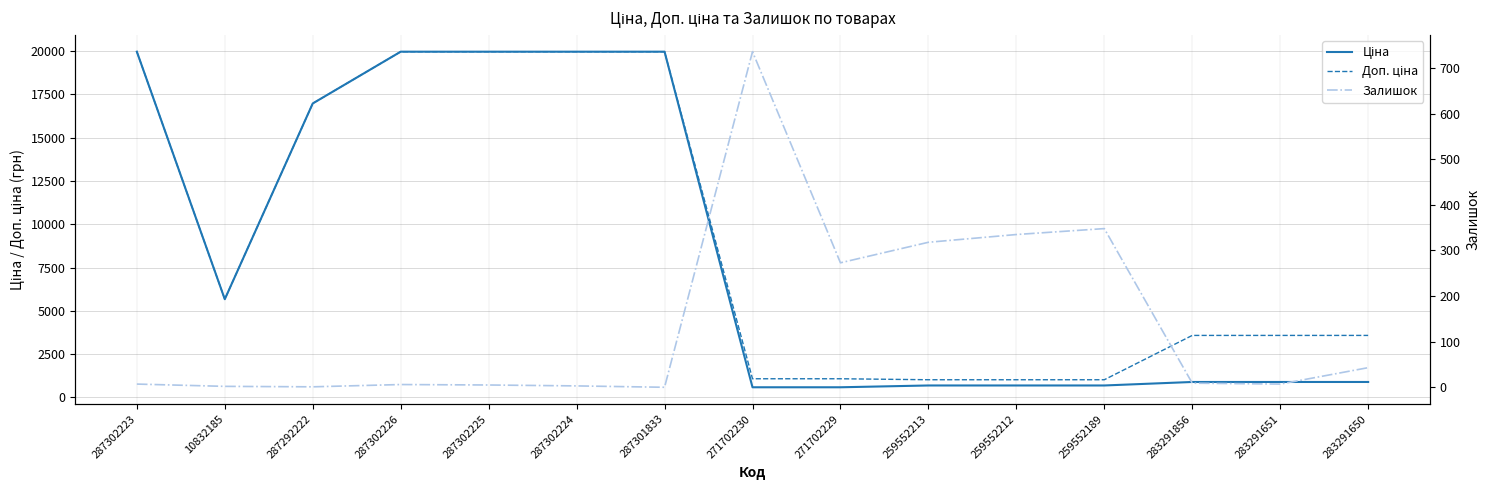

List the series in order of their peak value, lowest first.

Залишок, Ціна, Доп. ціна